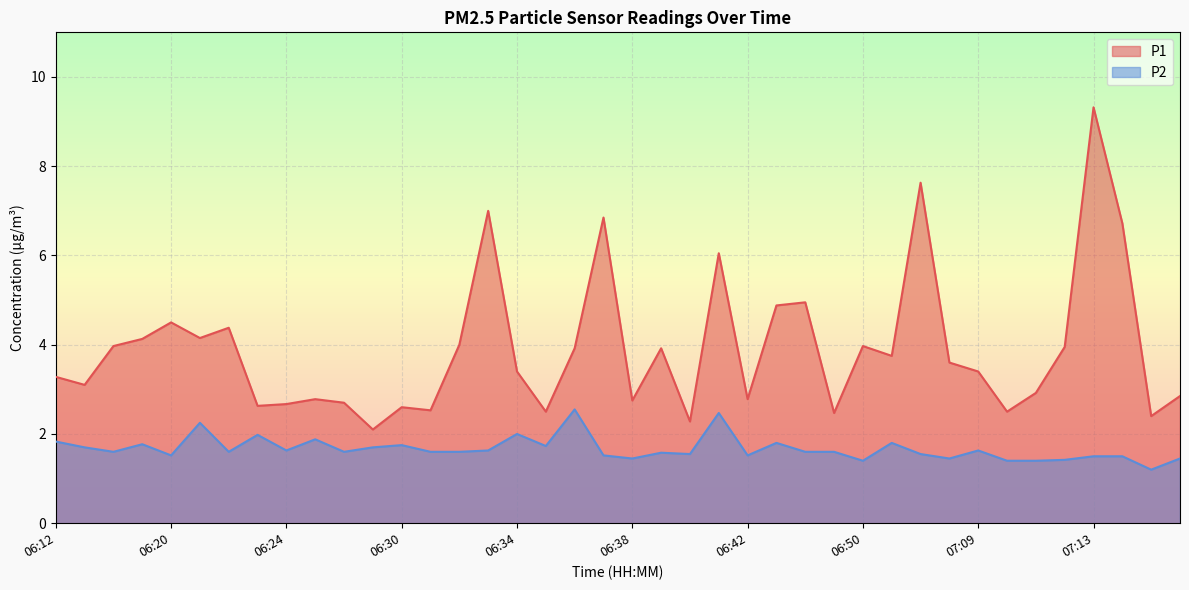

In P1, how many points are higher than both neighbors (excluding endpoints)?

12